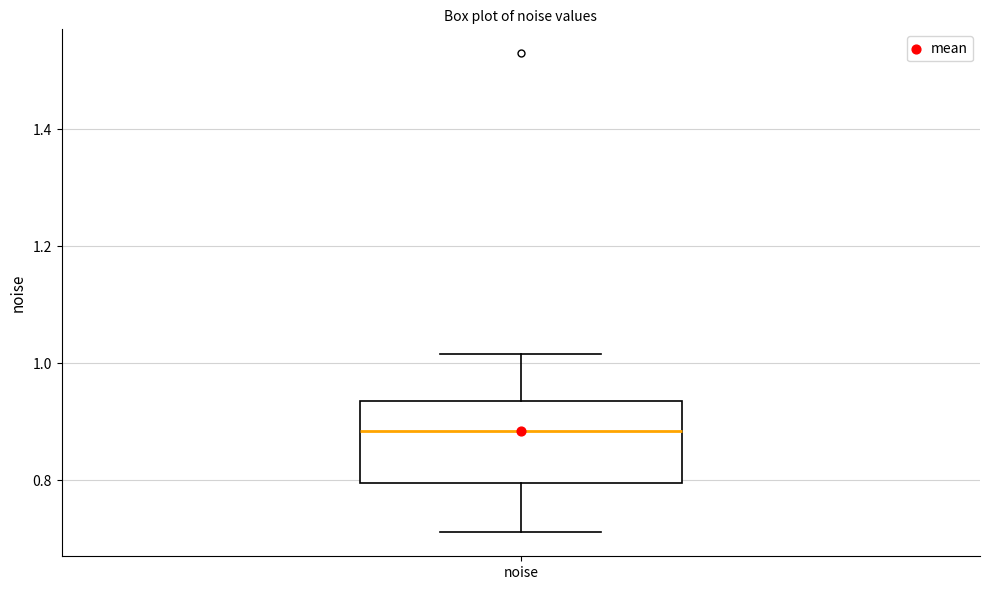

Read this box plot against the y-axis: the position of the median line, the range covered by the box, and the ends of both whiskers. The values are not printed on the chart, so give them approximately, as read against the axis.

median 0.88, box 0.80 to 0.94, whiskers 0.72 to 1.02